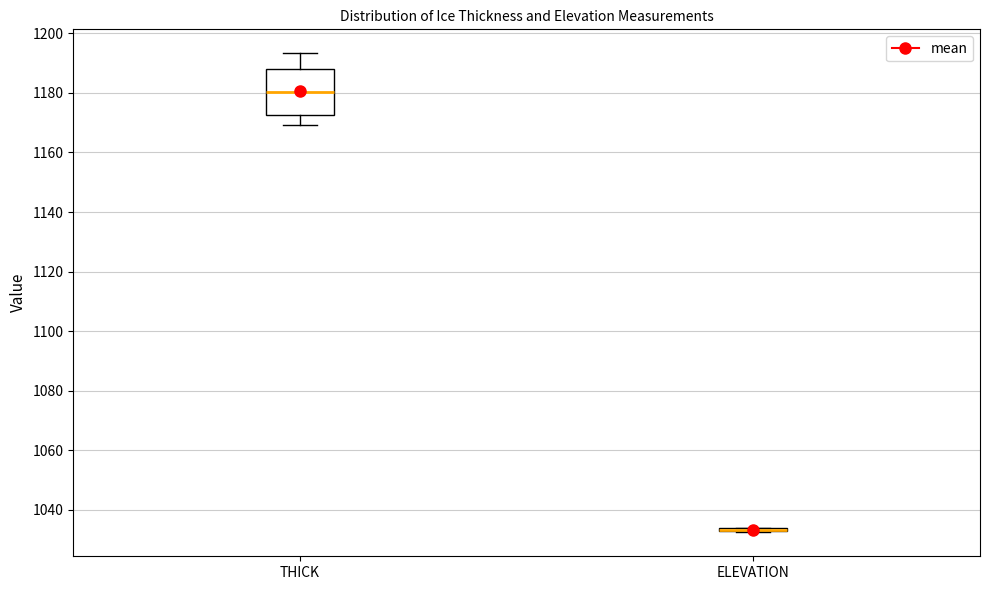

Comparing the boxes themselves (not the whiskers), which one is the tallest?

THICK